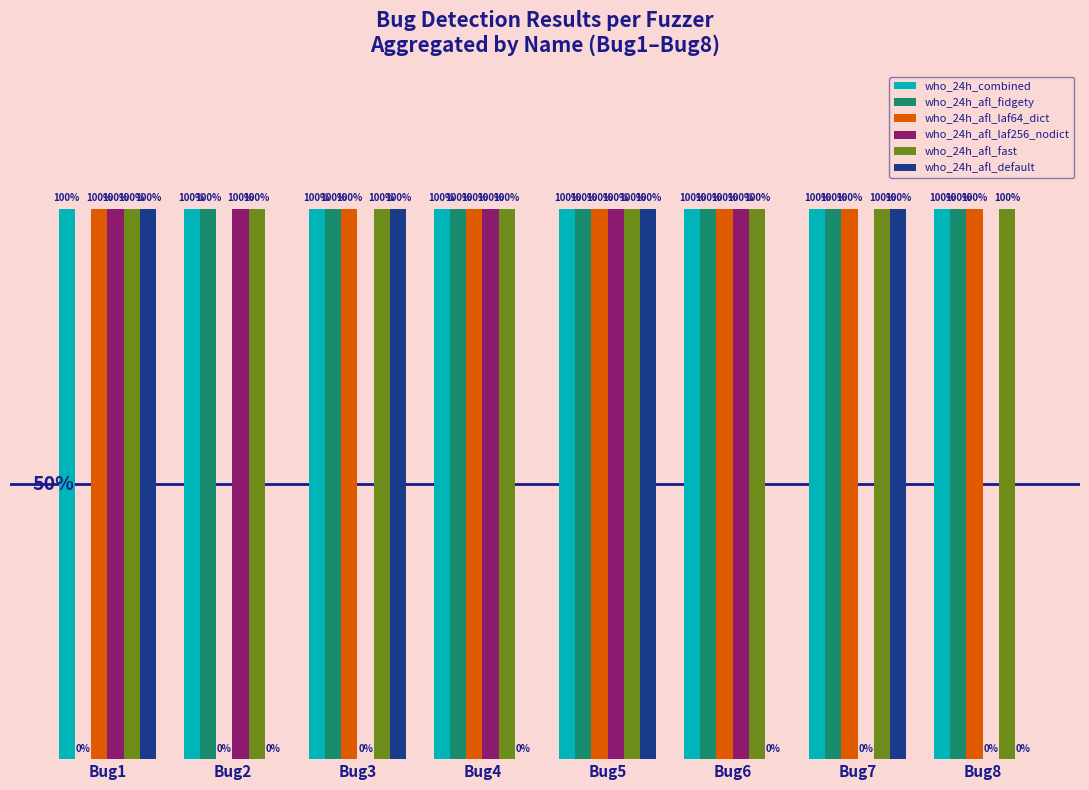

Rank the series at Bug3 from highest to lowest value.

who_24h_combined, who_24h_afl_fidgety, who_24h_afl_laf64_dict, who_24h_afl_fast, who_24h_afl_default, who_24h_afl_laf256_nodict